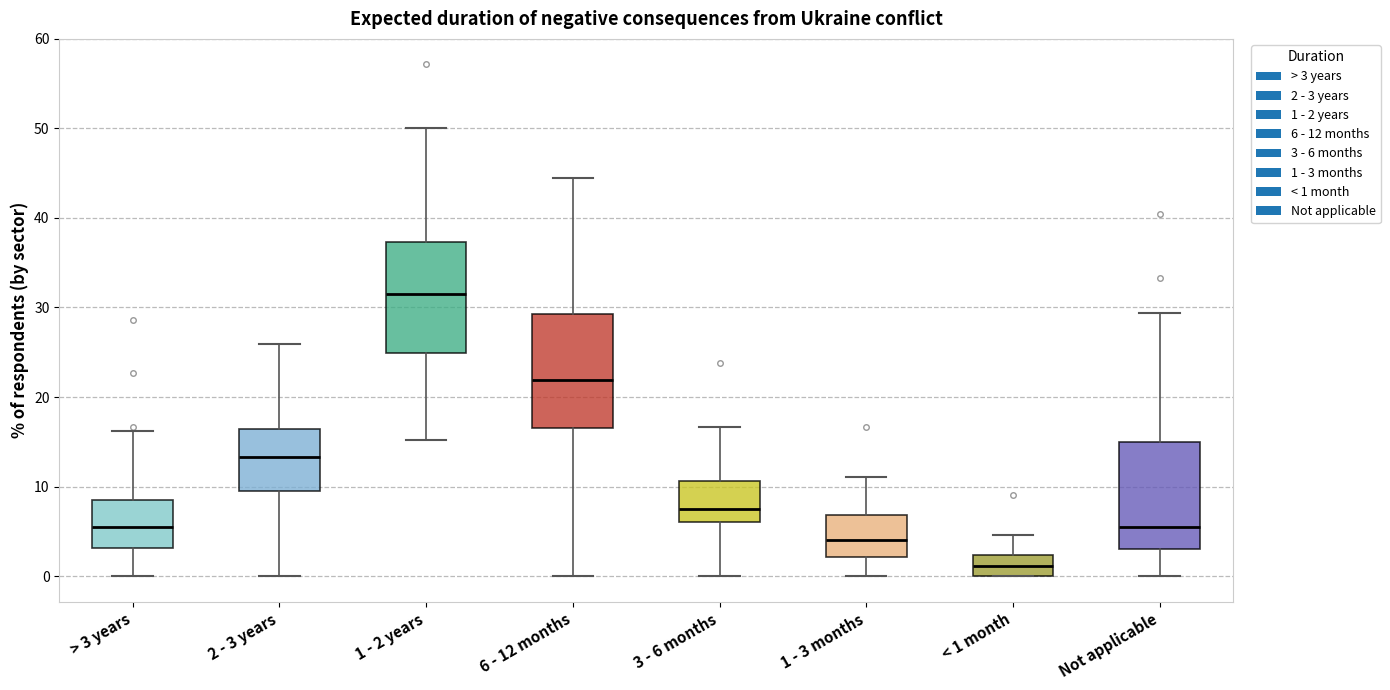

Reading left to right, transcribe this box plot: for each box, give where its median line is, the range the box spans, and where its two whiskers end, as read against the y-axis. The values are not printed on the chart, so give them approximately, as read against the axis.

> 3 years: median 5, box 3 to 9, whiskers 0 to 16
2 - 3 years: median 13, box 9 to 16, whiskers 0 to 26
1 - 2 years: median 31, box 25 to 37, whiskers 15 to 50
6 - 12 months: median 22, box 17 to 29, whiskers 0 to 44
3 - 6 months: median 7, box 6 to 11, whiskers 0 to 17
1 - 3 months: median 4, box 2 to 7, whiskers 0 to 11
< 1 month: median 1, box 0 to 2, whiskers 0 to 5
Not applicable: median 5, box 3 to 15, whiskers 0 to 29